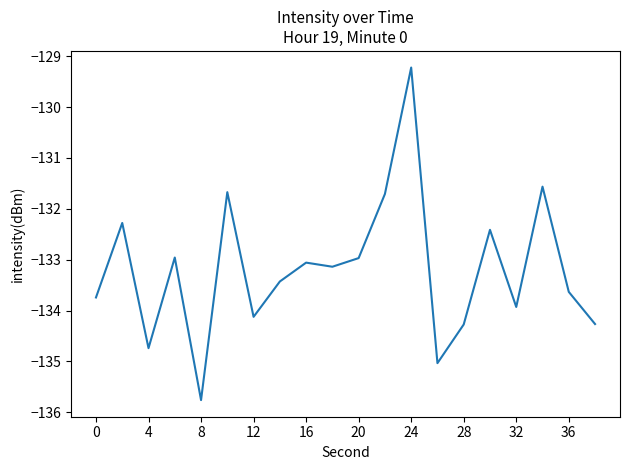

What is the difference between the second highest and minimum values?

4.2